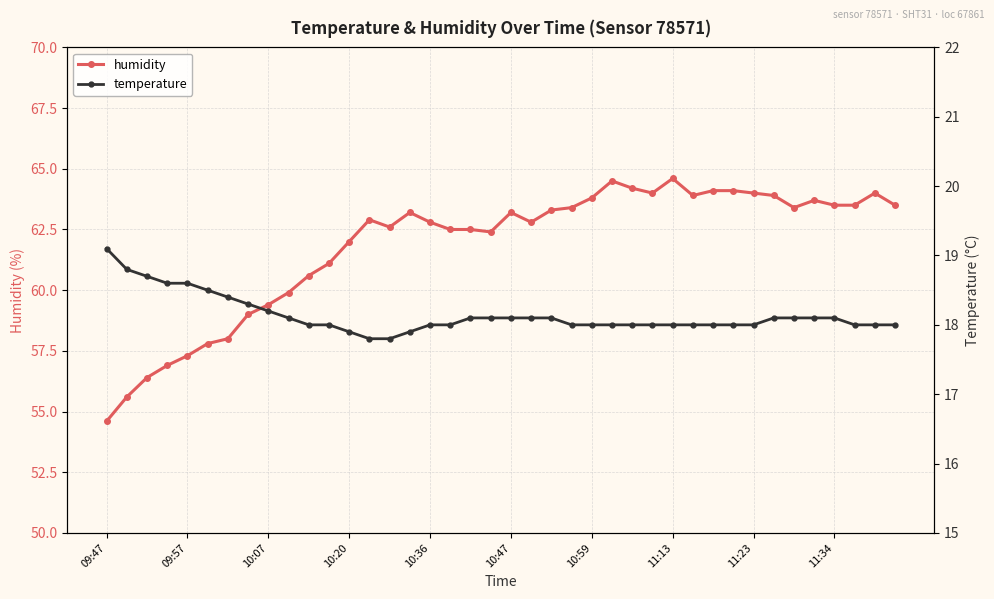

At which label does temperature reach its peak?

09:47